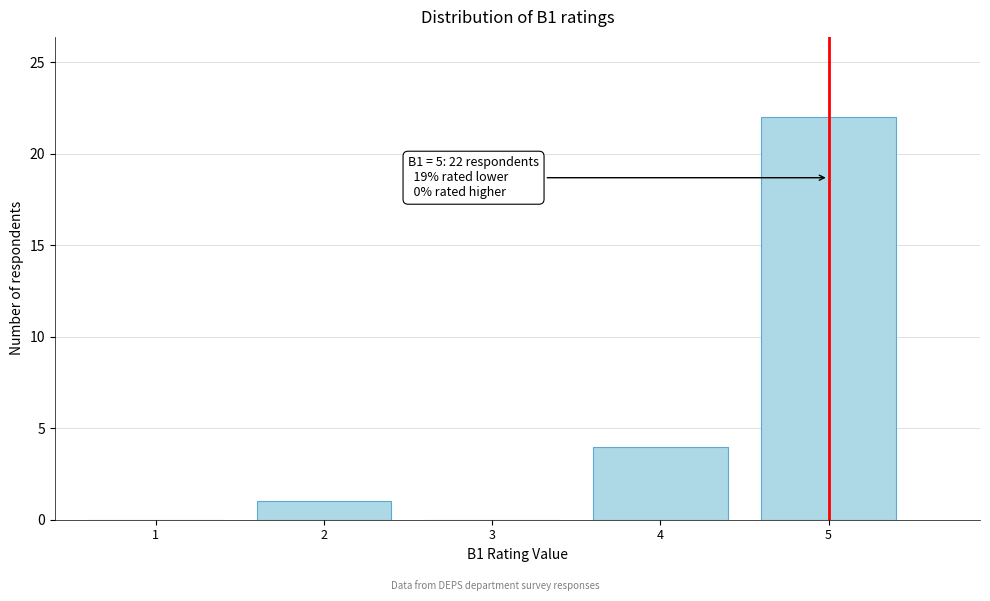

Reading left to right, extract all data points from this chart.

1=0	2=1	3=0	4=4	5=22